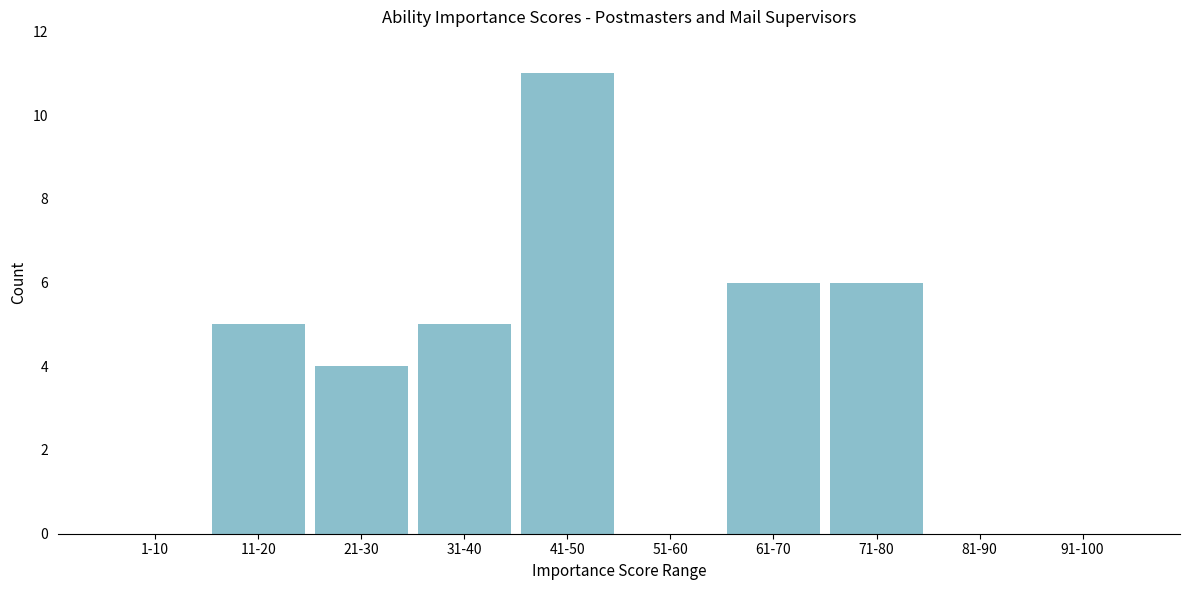

Reading right to left, list all the values displayed in this chart.

91-100=0	81-90=0	71-80=6	61-70=6	51-60=0	41-50=11	31-40=5	21-30=4	11-20=5	1-10=0